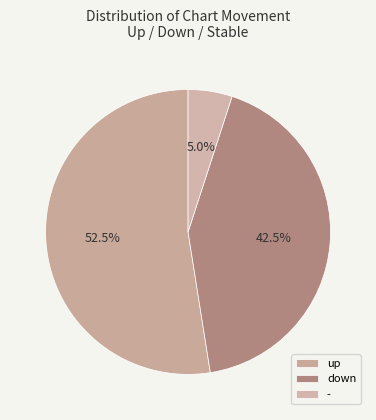

Do up and down together represent more than half of the pie?

Yes